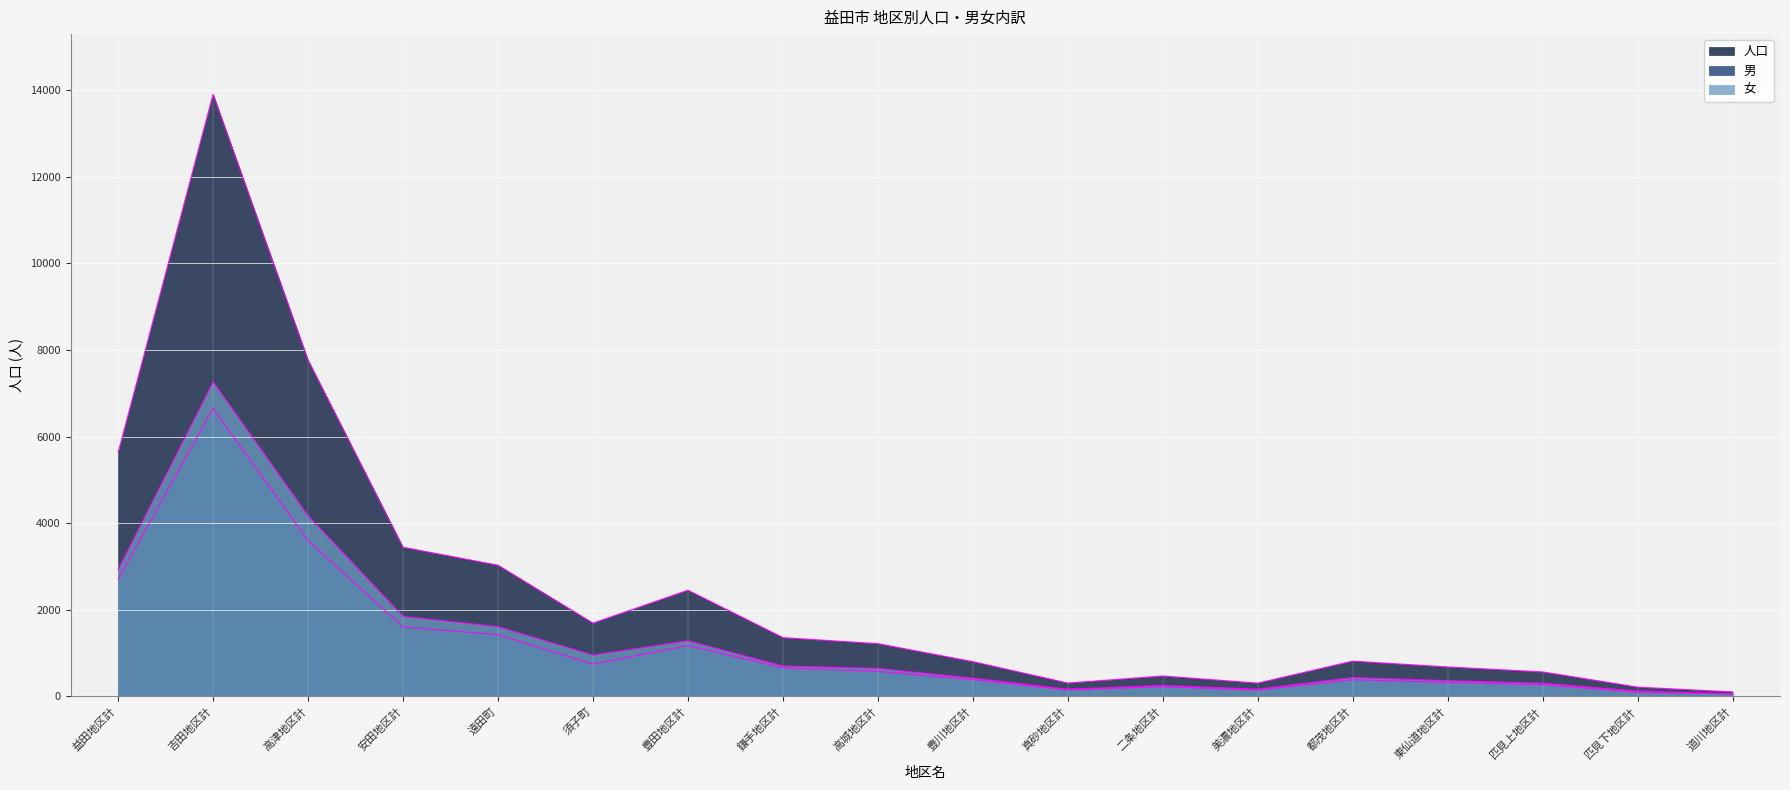

True or false: 人口 and 女 intersect in this chart.

False